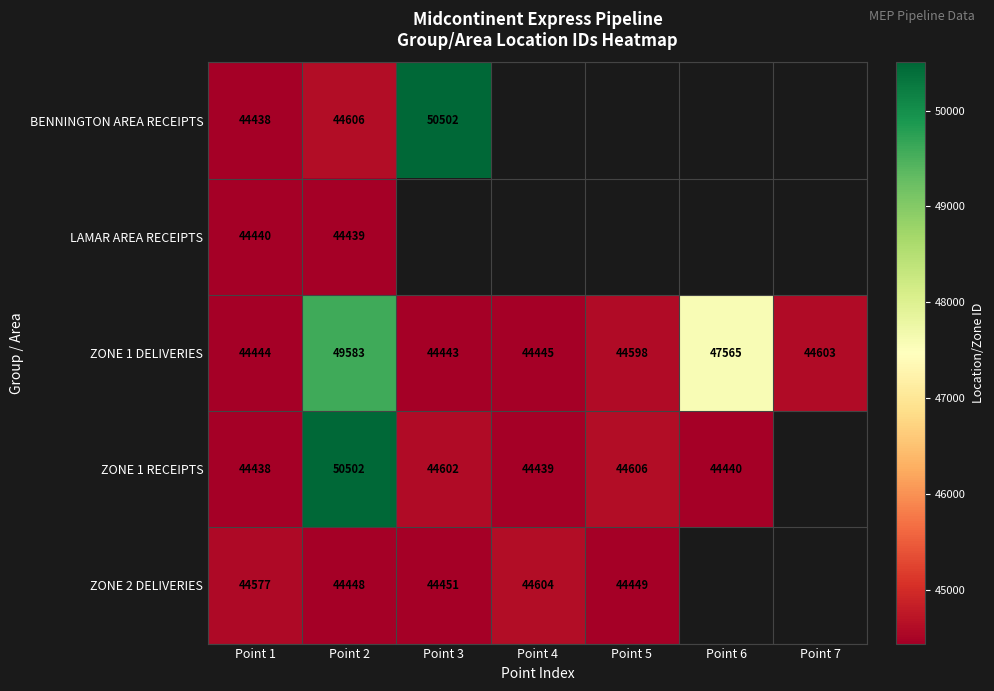

At which label is ZONE 1 DELIVERIES closest to 47013?

Point 6